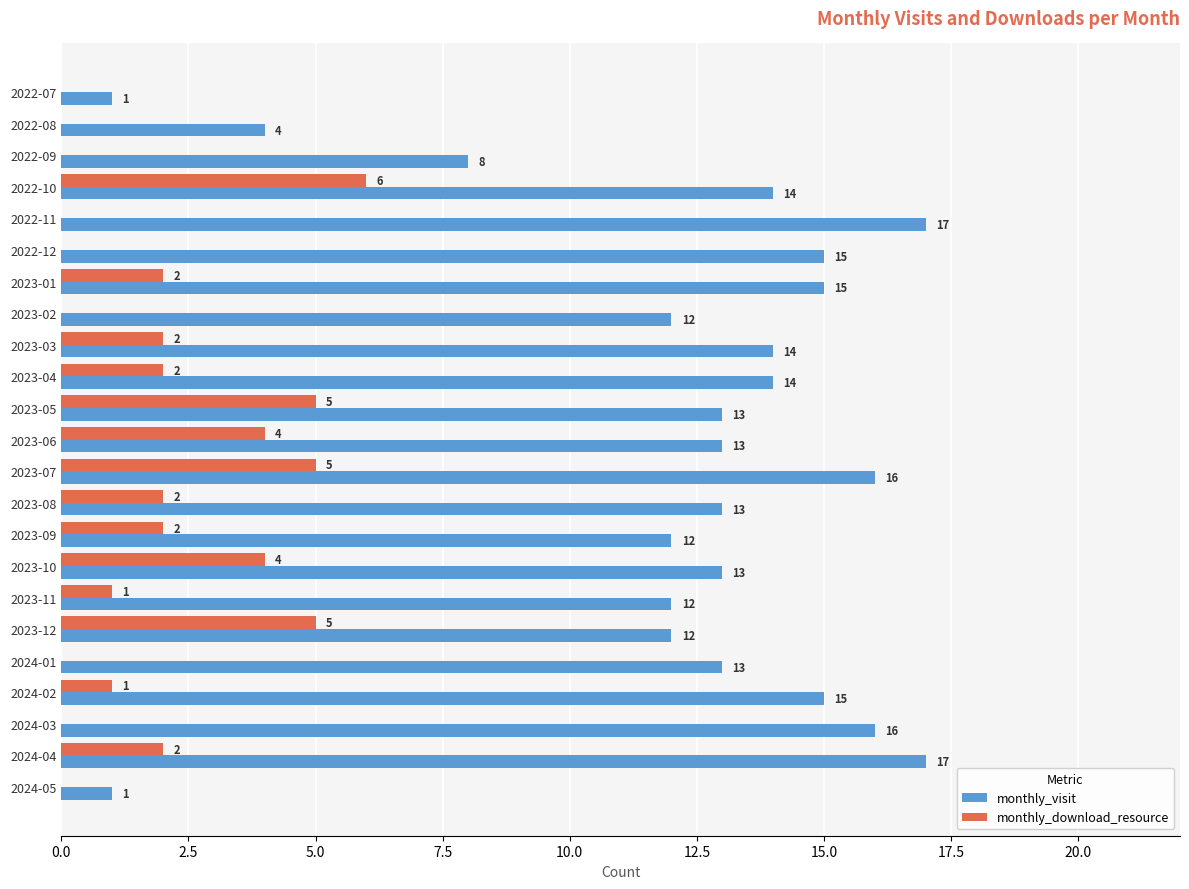

Which series has the largest total across all categories?

monthly_visit